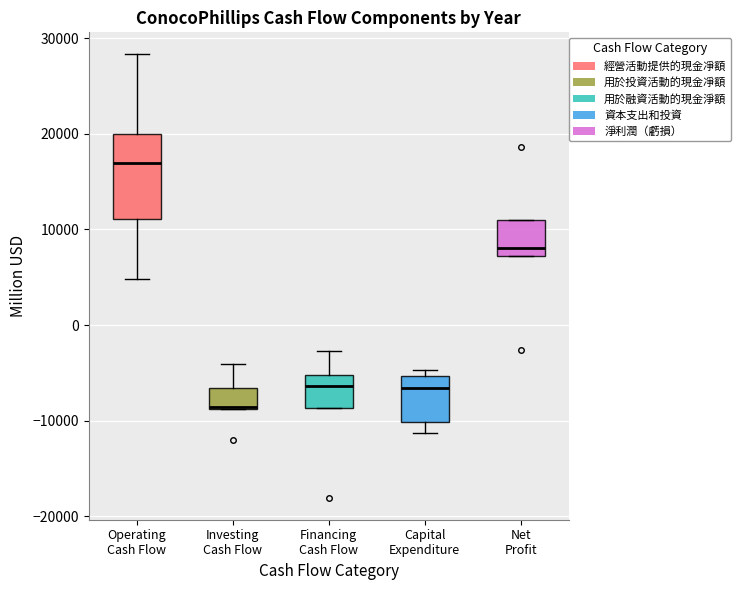

Reading left to right, read every box against the y-axis: the position of its median line, the range the box covers, and the ends of its whiskers. The values are not printed on the chart, so give them approximately, as read against the axis.

Operating Cash Flow: median 17000, box 11000 to 20000, whiskers 5000 to 28000
Investing Cash Flow: median -9000 (drawn on the box's lower edge), box -9000 to -7000, whiskers -9000 to -4000
Financing Cash Flow: median -6000, box -9000 to -5000, whiskers -9000 to -3000
Capital Expenditure: median -7000, box -10000 to -5000, whiskers -11000 to -5000 (just above the box's upper edge)
Net Profit: median 8000, box 7000 to 11000, whiskers 7000 to 11000